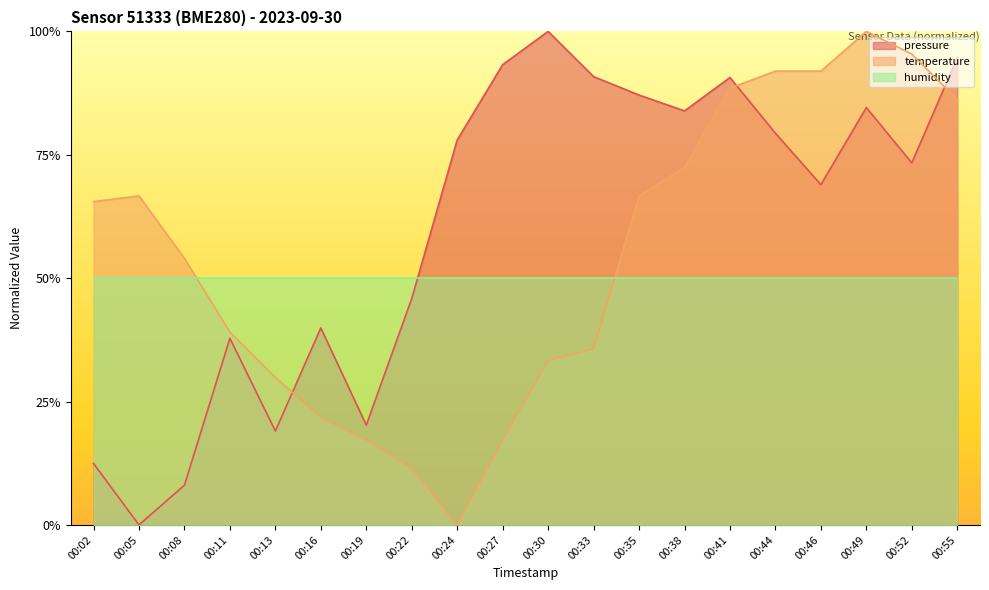

What is the difference between the pressure values at 00:41 and 00:52?

0.2